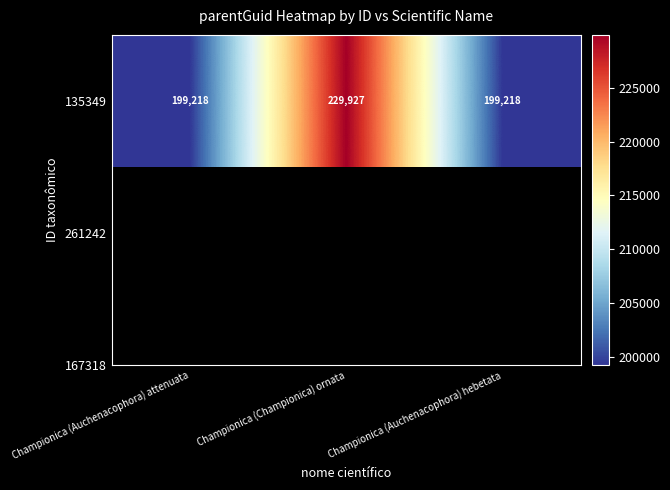

List the labels in order of value, largest first.

Championica (Championica) ornata, Championica (Auchenacophora) attenuata, Championica (Auchenacophora) hebetata